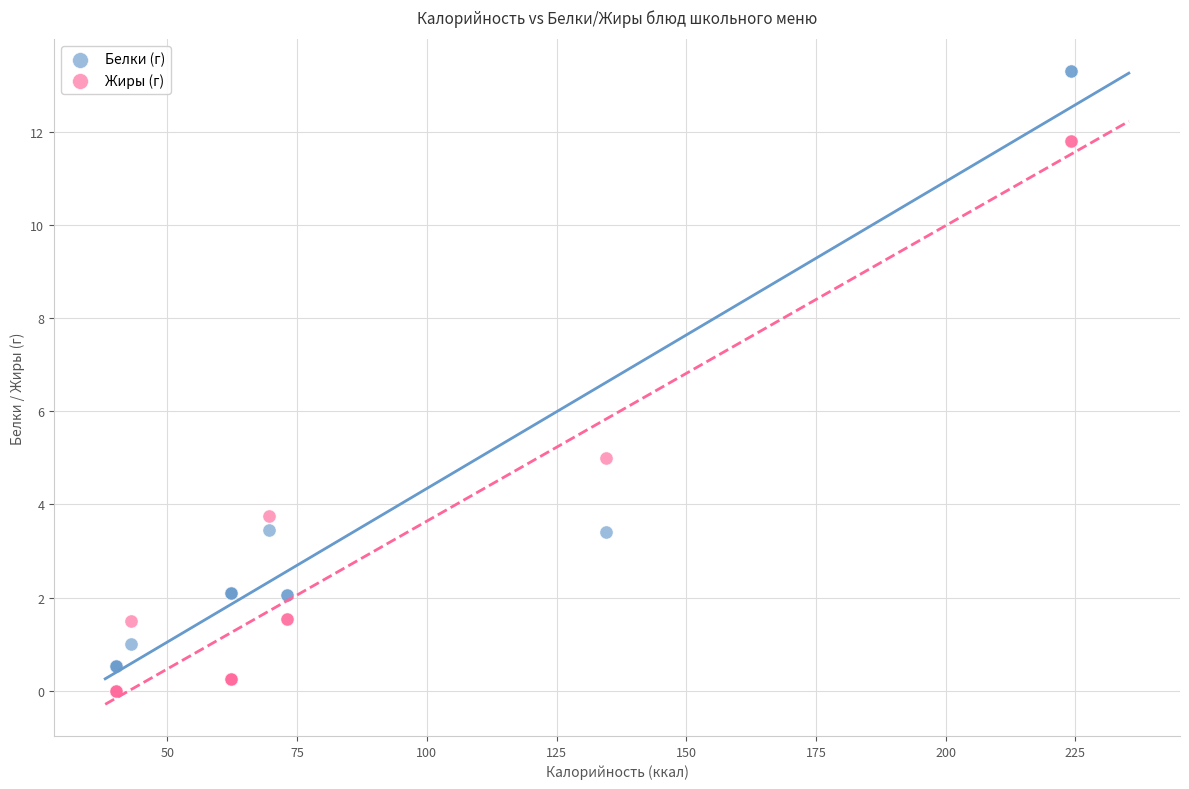

What are all the series names shown in the legend?

Белки (г), Жиры (г)